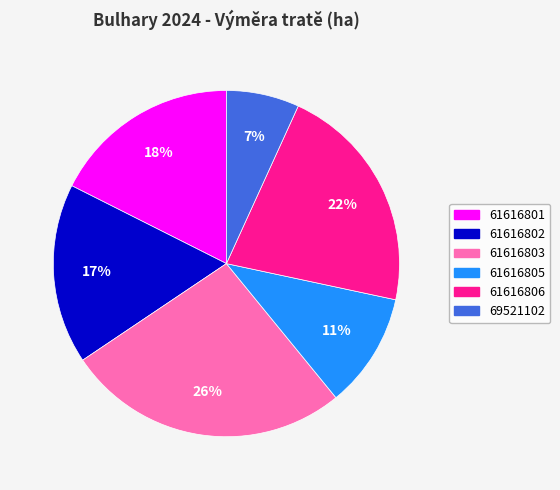

Does 61616803 account for over 50% of the chart?

No